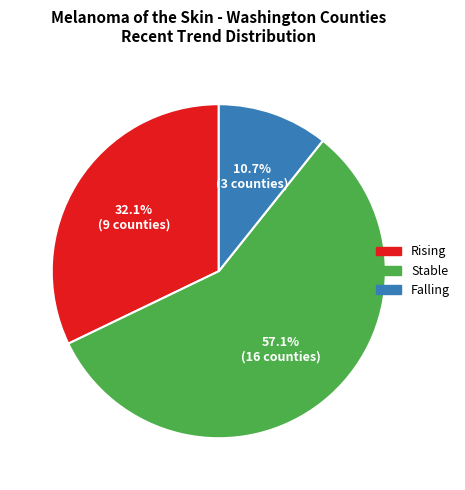

Do Falling and Rising together represent more than half of the pie?

No